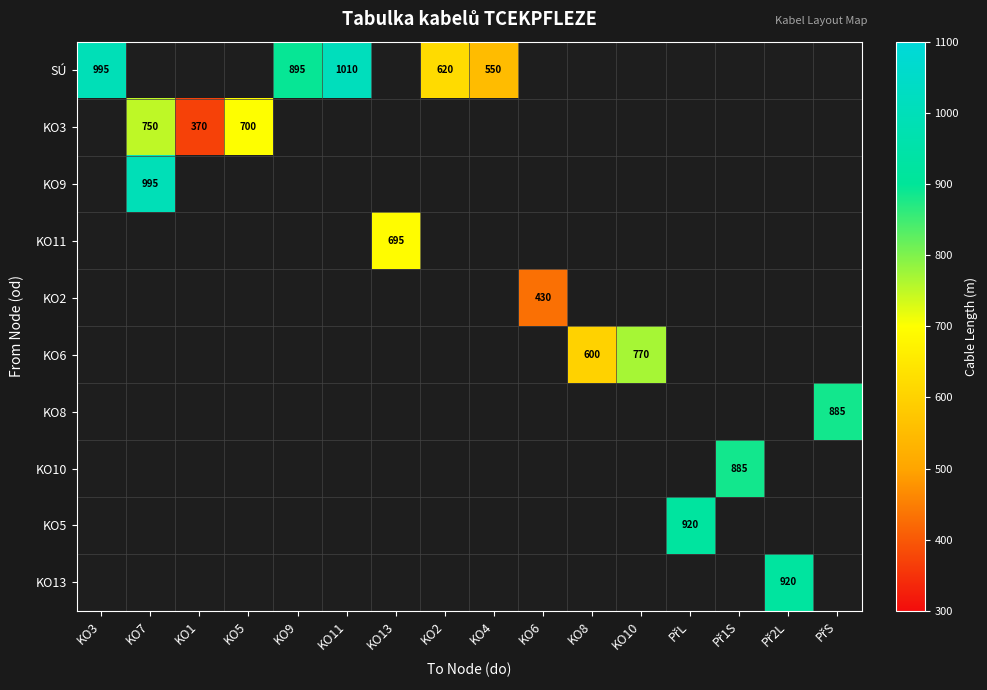

Which series has the largest range (max minus min)?

SÚ